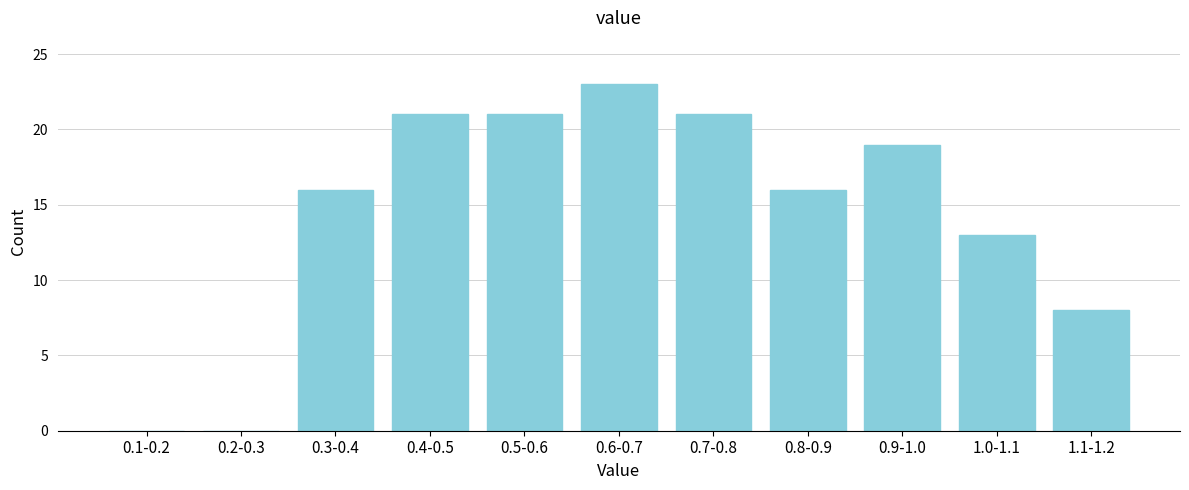

Reading left to right, transcribe all the data shown in this chart.

0.1-0.2=0	0.2-0.3=0	0.3-0.4=16	0.4-0.5=21	0.5-0.6=21	0.6-0.7=23	0.7-0.8=21	0.8-0.9=16	0.9-1.0=19	1.0-1.1=13	1.1-1.2=8